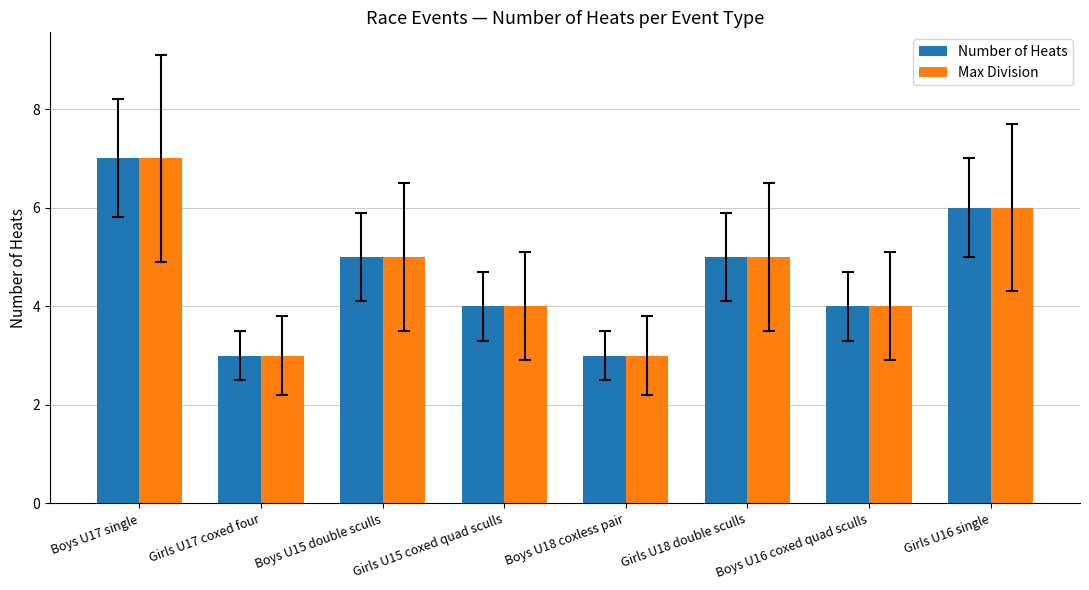

What is the label of the 7th bar from the left?

Boys U16 coxed quad sculls